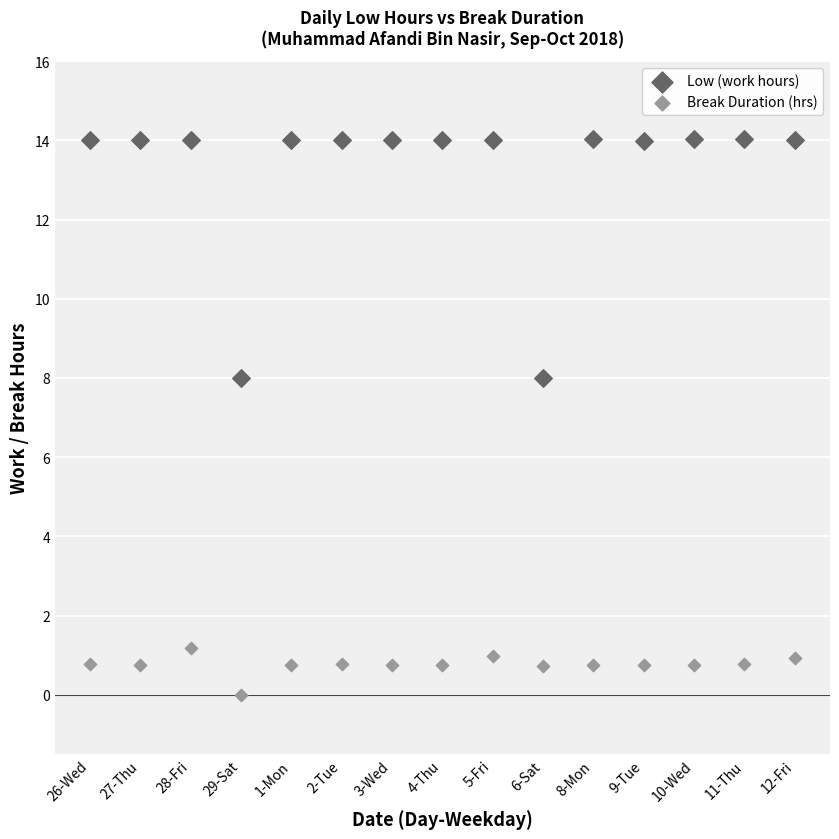

Which series contains the lowest Y value?

Break Duration (hrs)